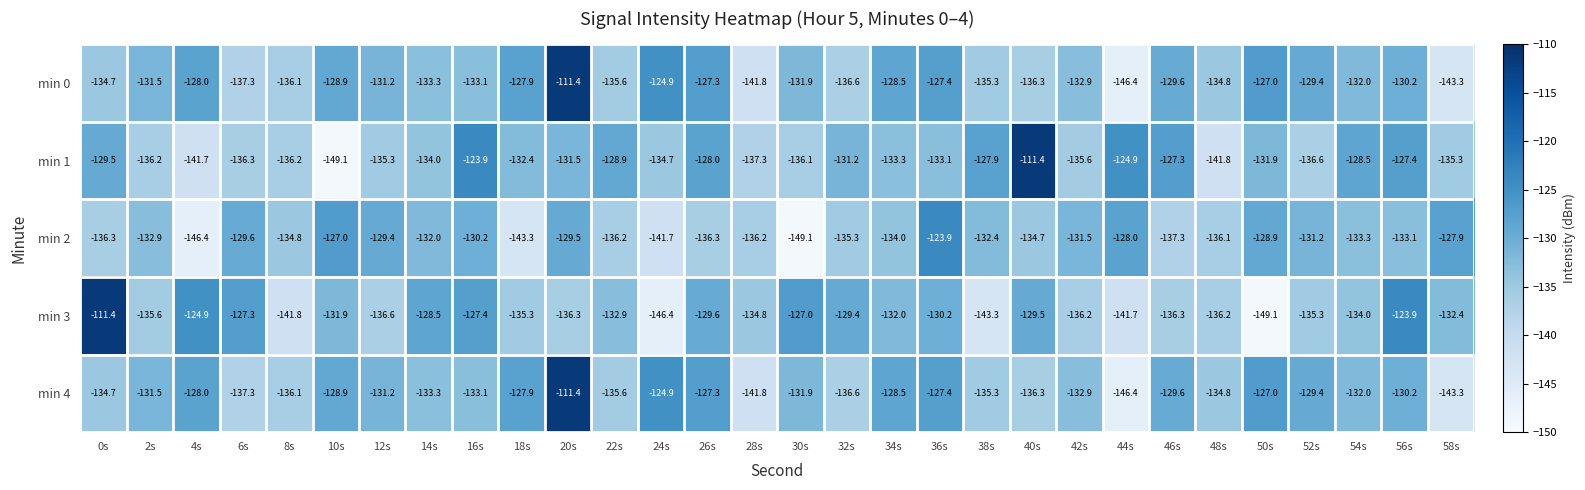

Is it true that min 2 equals -136.2 at 22s?

True